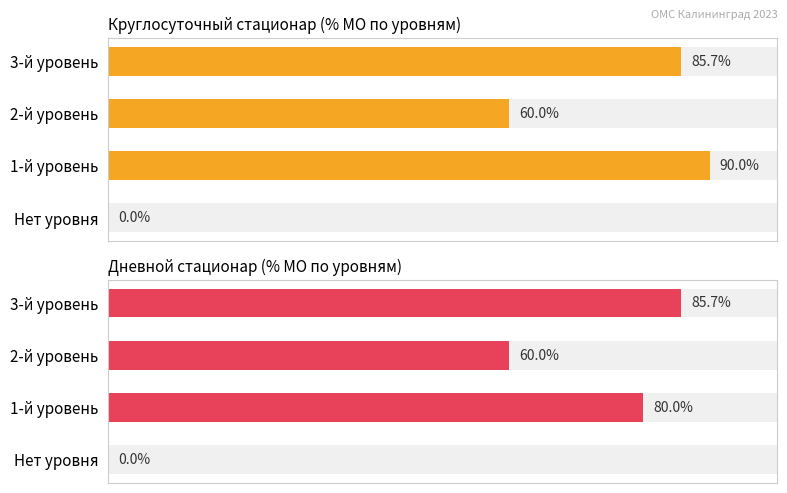

What is the difference between the Круглосуточный стационар (% МО по уровням) values at 3-й уровень and 2-й уровень?

25.7